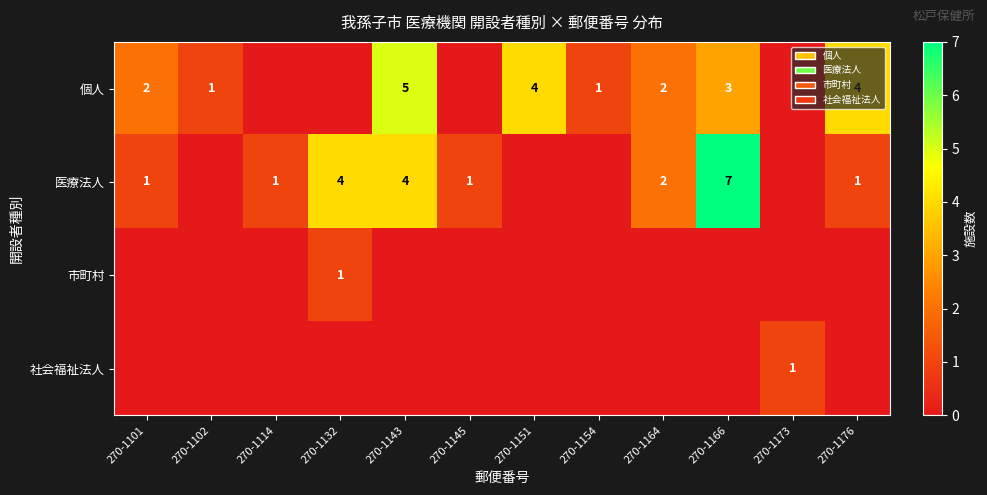

The value of 医療法人 at 270-1145 is 1. True or false?

True